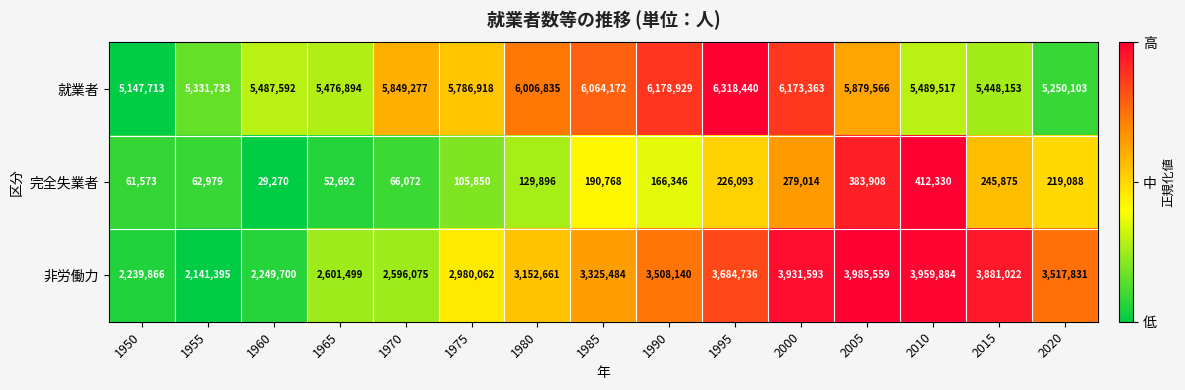

What is the difference between the maximum and second lowest values in the 完全失業者 series?

359638